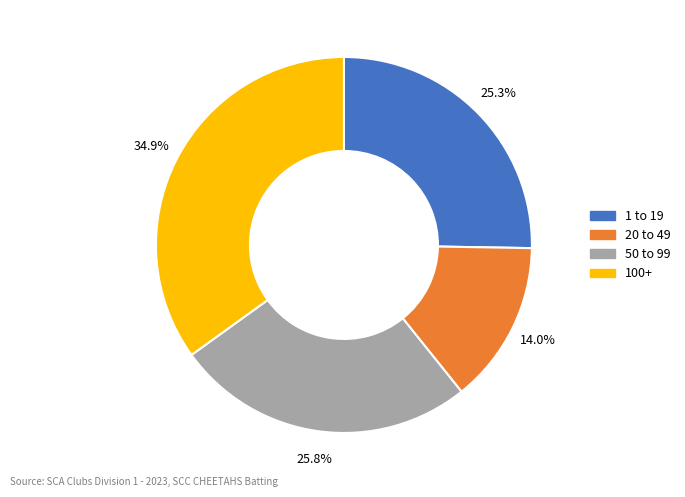

Is there any slice that represents more than half of the pie?

No